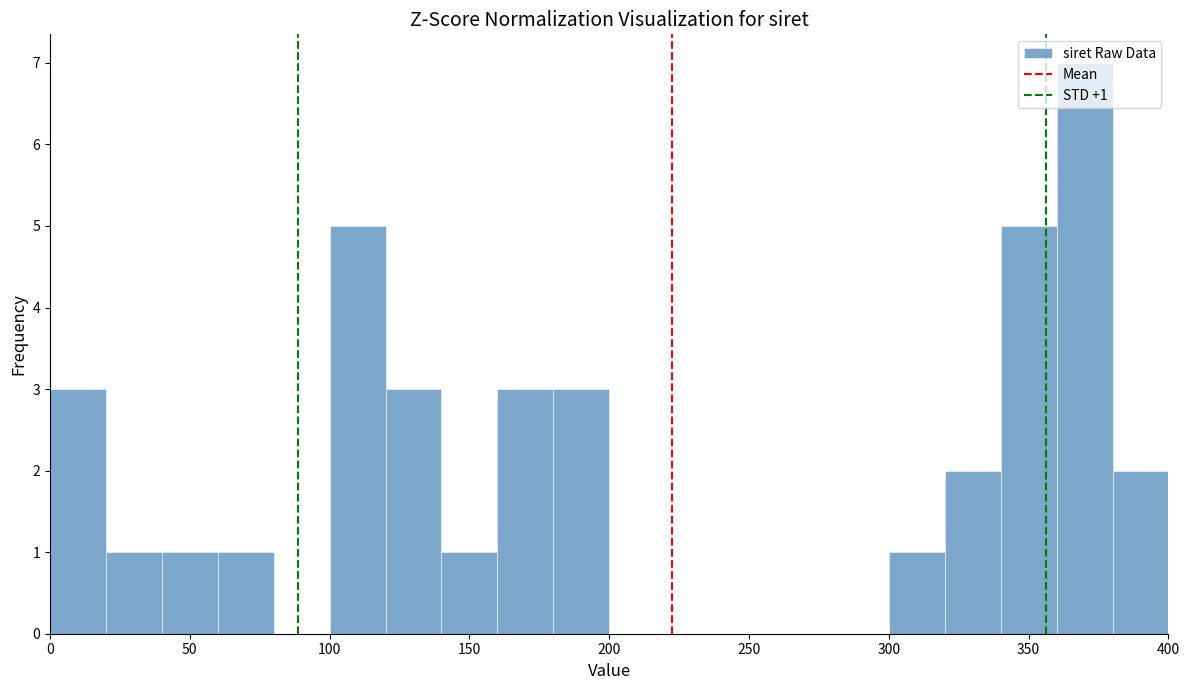

Over which range of the x-axis is the bar tallest?

360 to 380